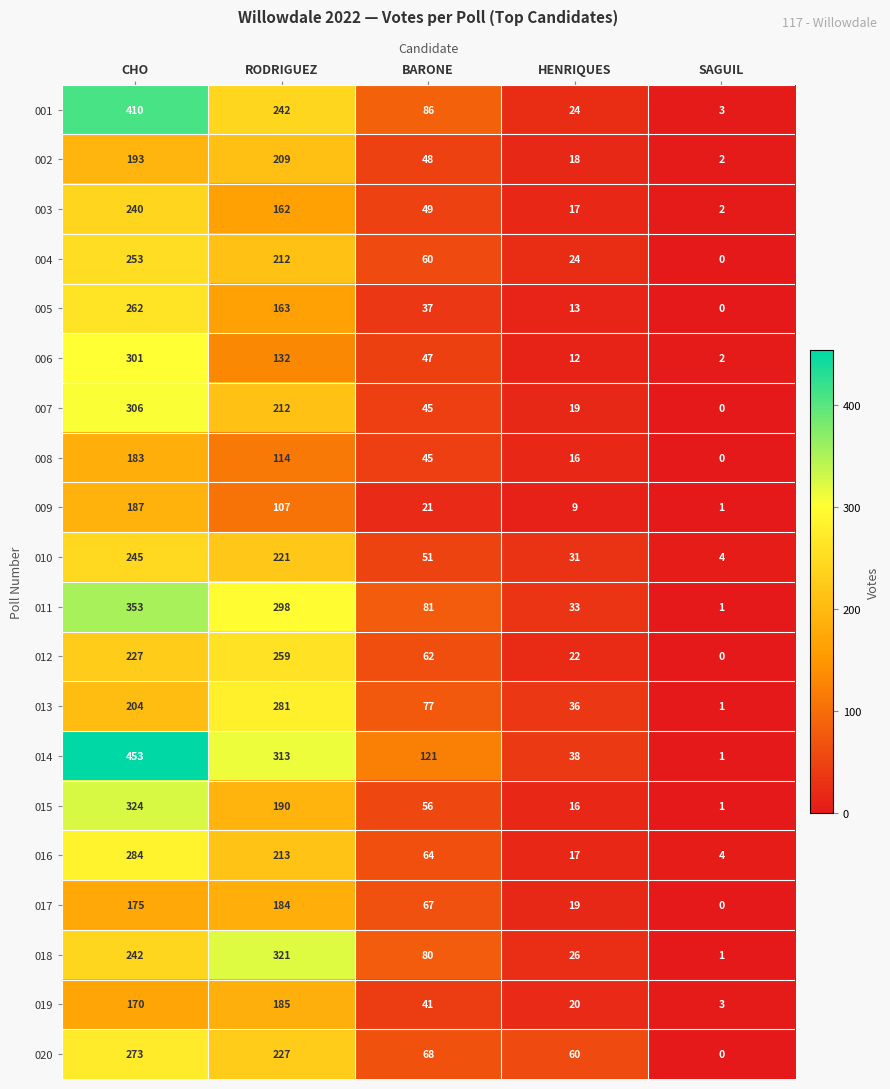

List the series in order of their peak value, highest first.

014, 001, 011, 015, 018, 007, 006, 016, 013, 020, 005, 012, 004, 010, 003, 002, 009, 019, 017, 008